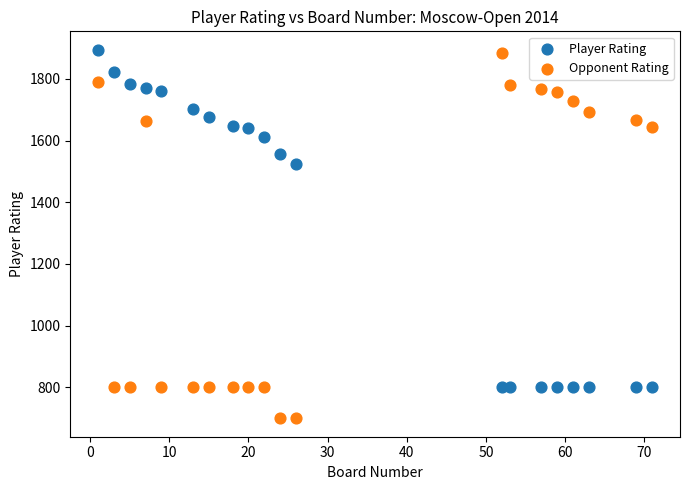

Across all series, what Y value is closest to 1297?

1523